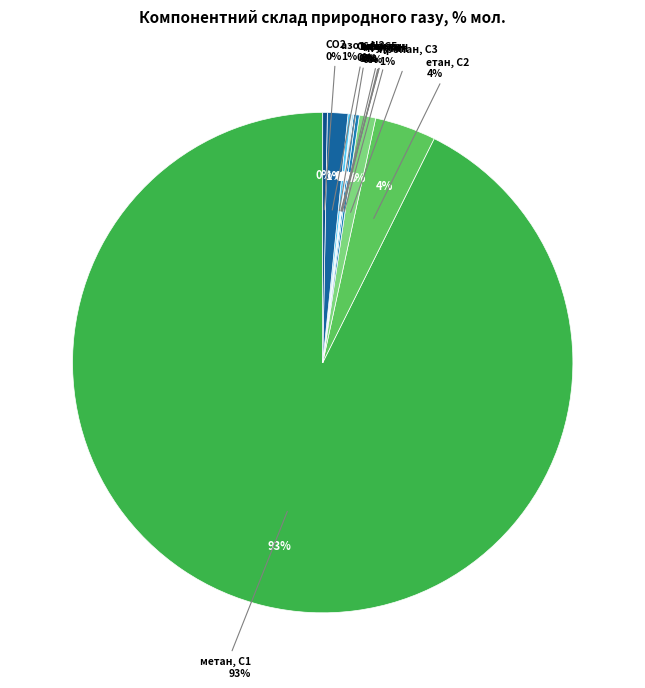

What is the largest slice in the pie chart?

метан, С1